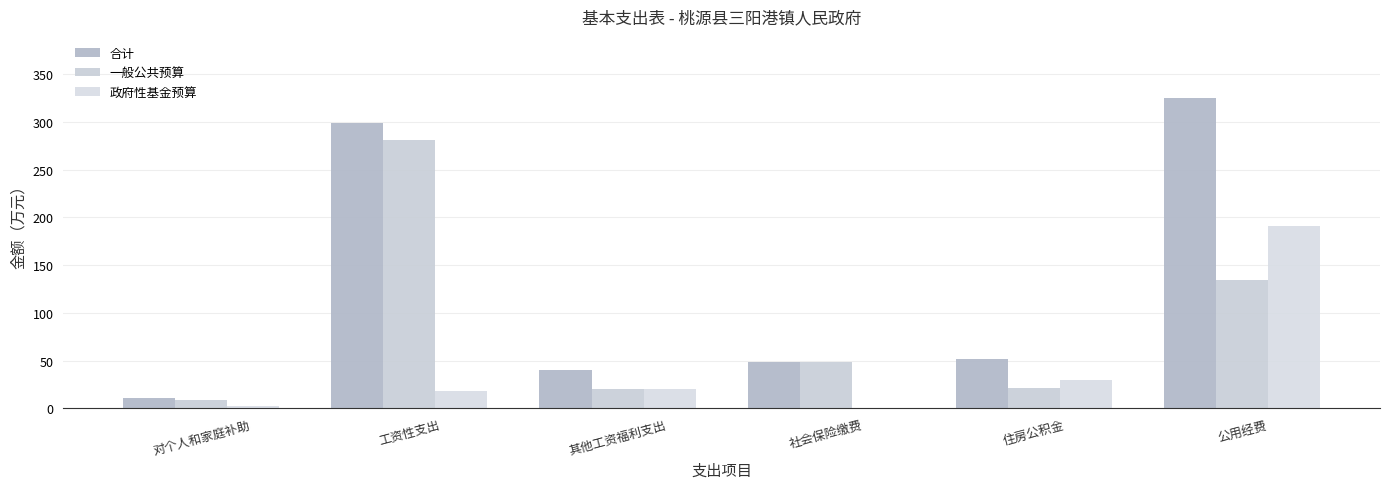

How many values in the 一般公共预算 series exceed 48?

3